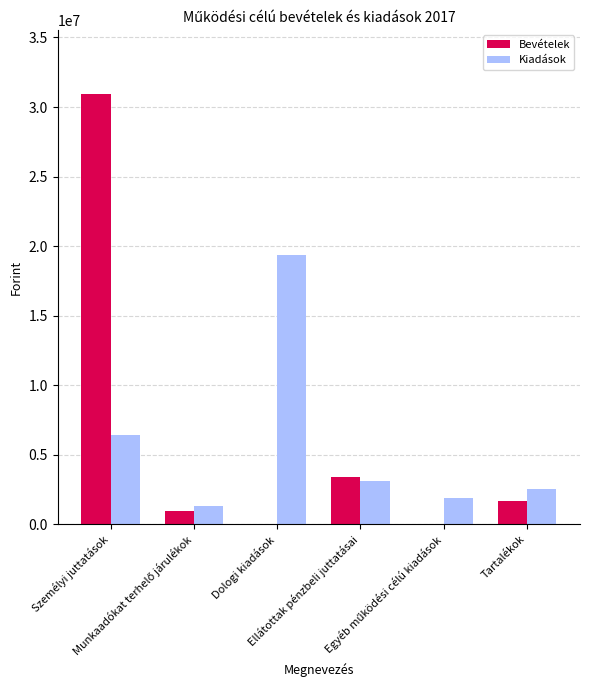

Reading left to right, list all the values displayed in this chart.

Bevételek: 30912902	996000	0	3374000	0	1702005
Kiadások: 6415216	1306384	19333900	3147100	1908000	2539290